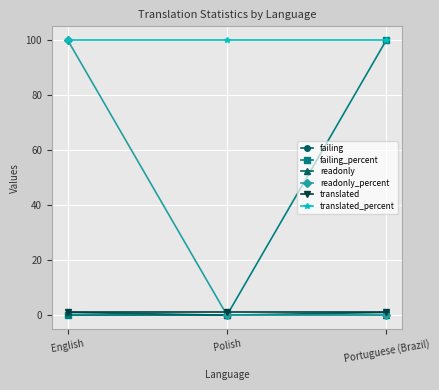

The failing series shows 1 at Portuguese (Brazil). True or false?

True